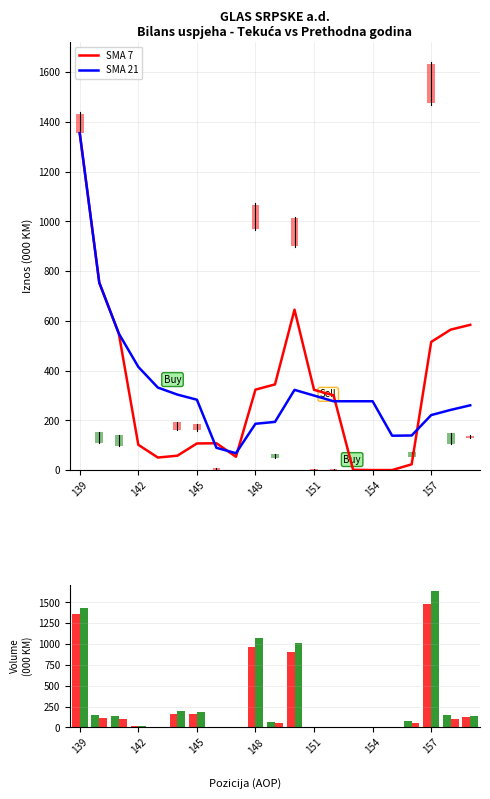

Does the chart contain stacked bars?

No